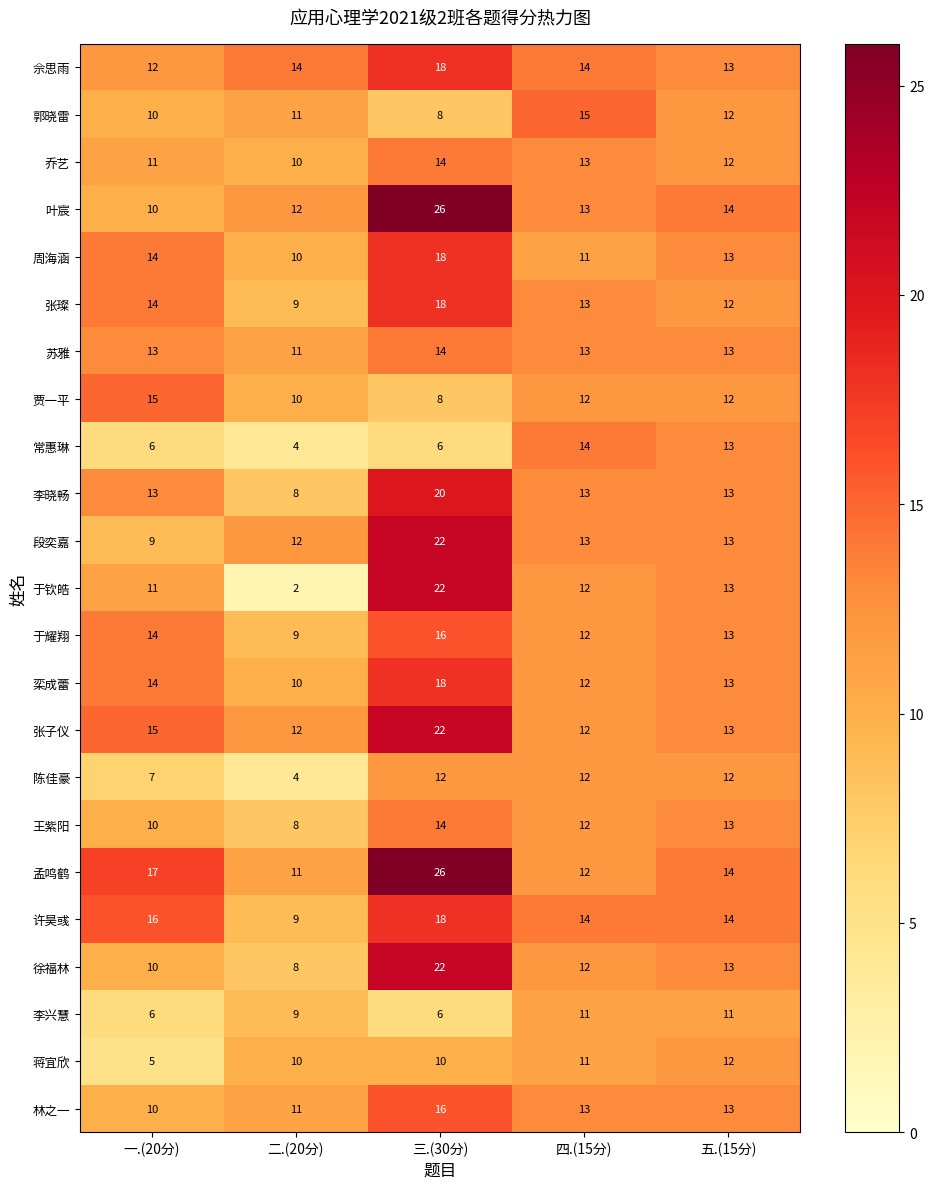

Between 二.(20分) and 五.(15分), which series saw the biggest shift?

于钦皓